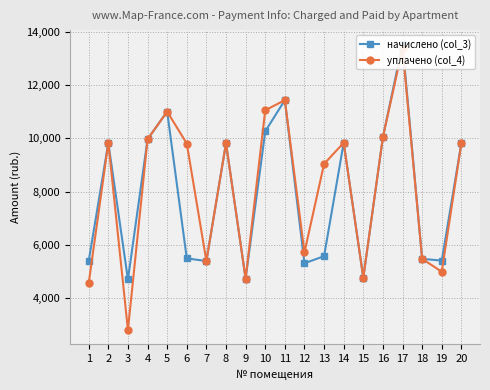

True or false: начислено (col_3) has a value of 11443.0 at 11.

True